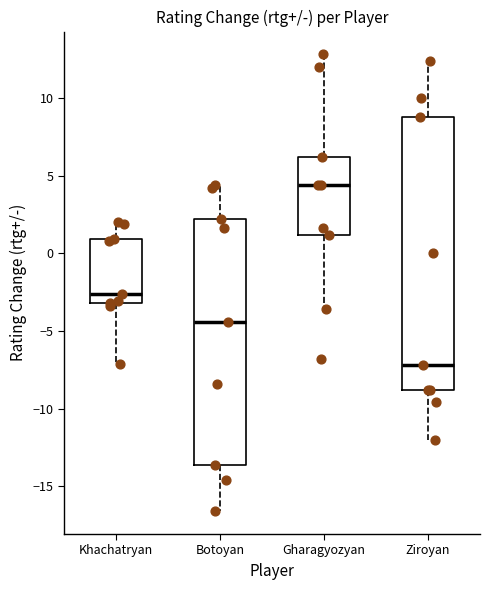

Which box is the tallest, from its lower edge to its upper edge?

Ziroyan